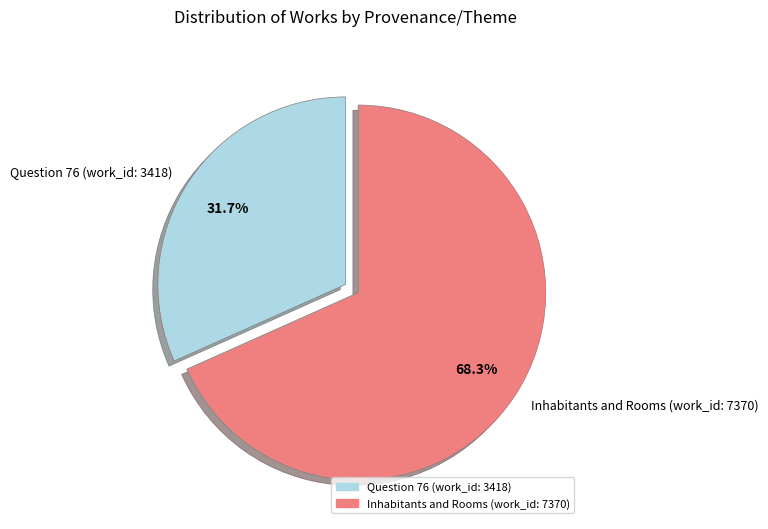

To the nearest percent, what percentage of the pie is Question 76 (work_id: 3418)?

32%